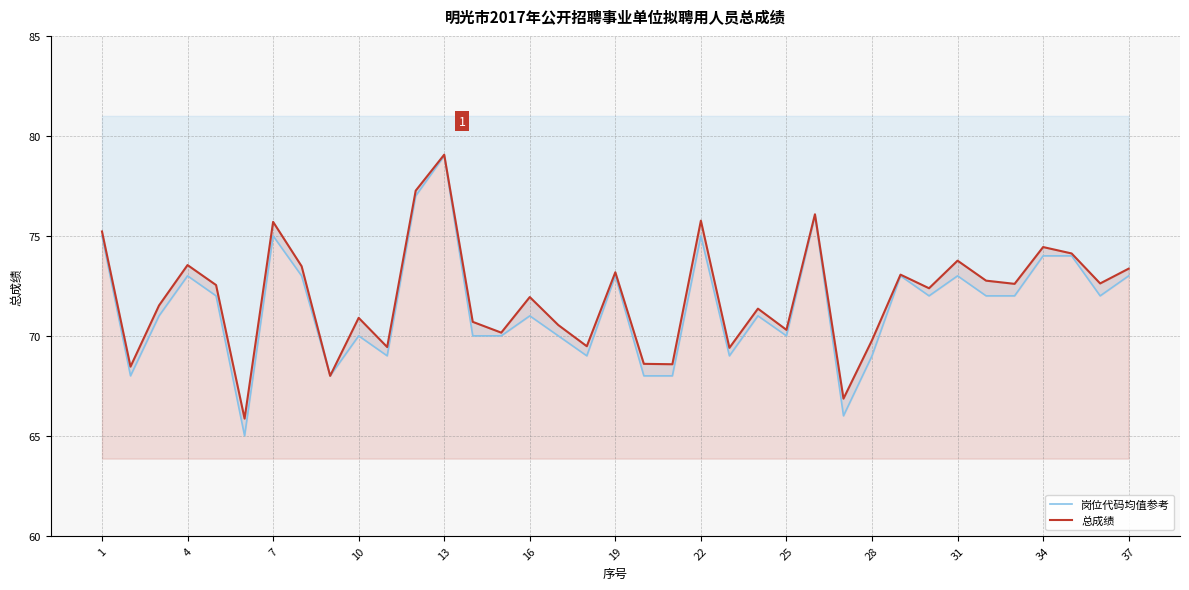

What is the difference between the second highest and minimum values in the 总成绩 series?

11.4